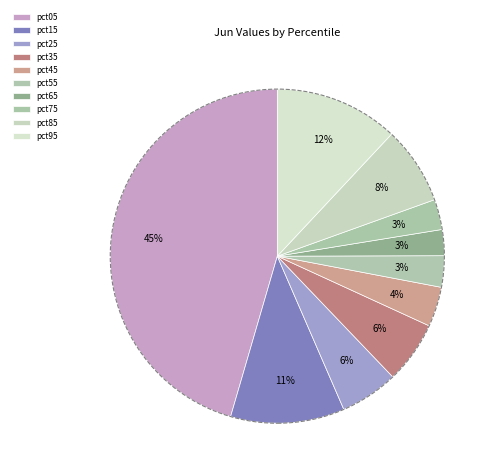

What is the smallest slice in the pie chart?

pct65